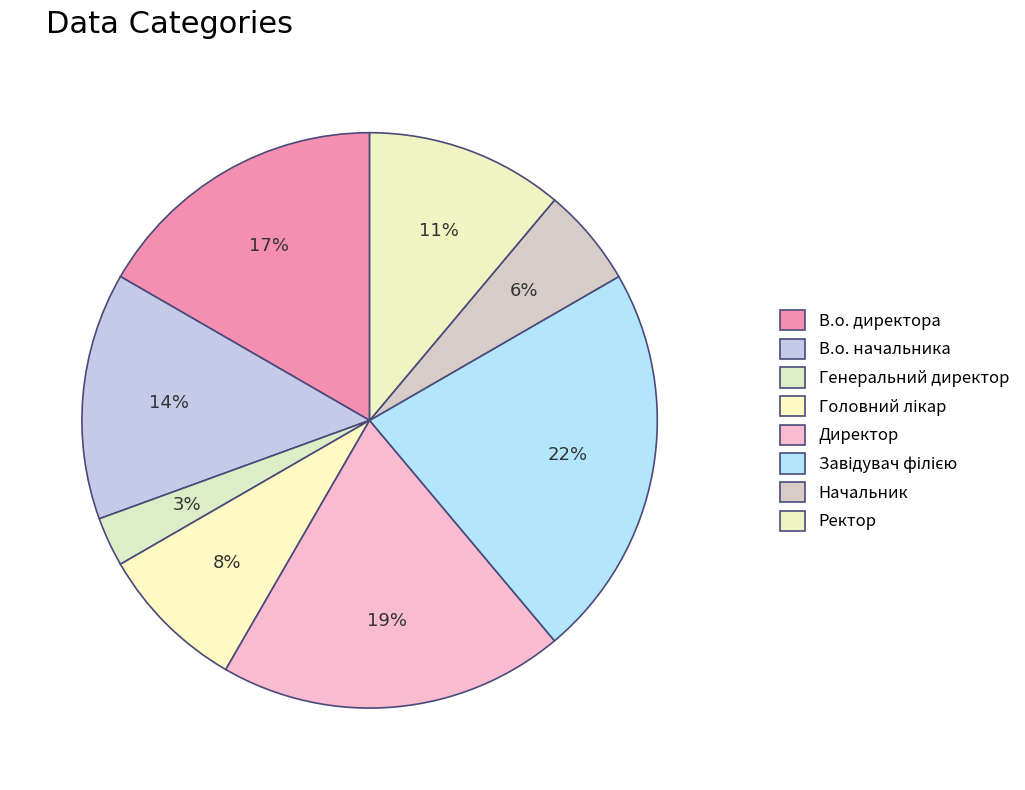

Count the number of slices in the pie.

8